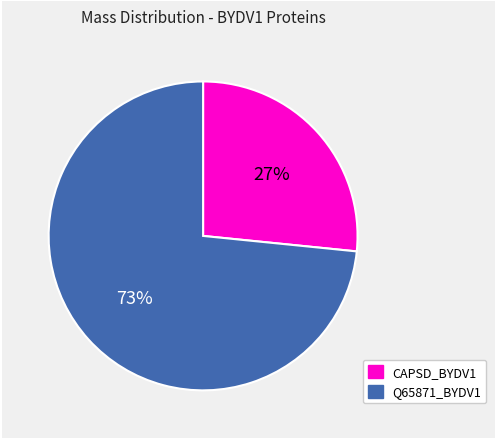

To the nearest percent, what is the average slice percentage?

50%